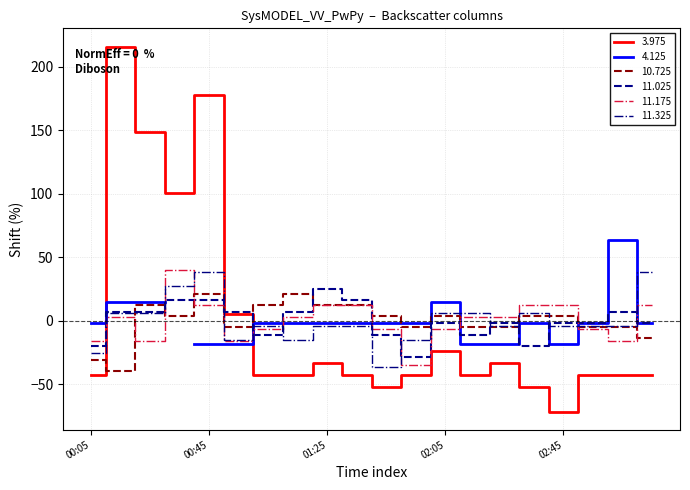

What is the minimum value shown in the chart?

-71.3